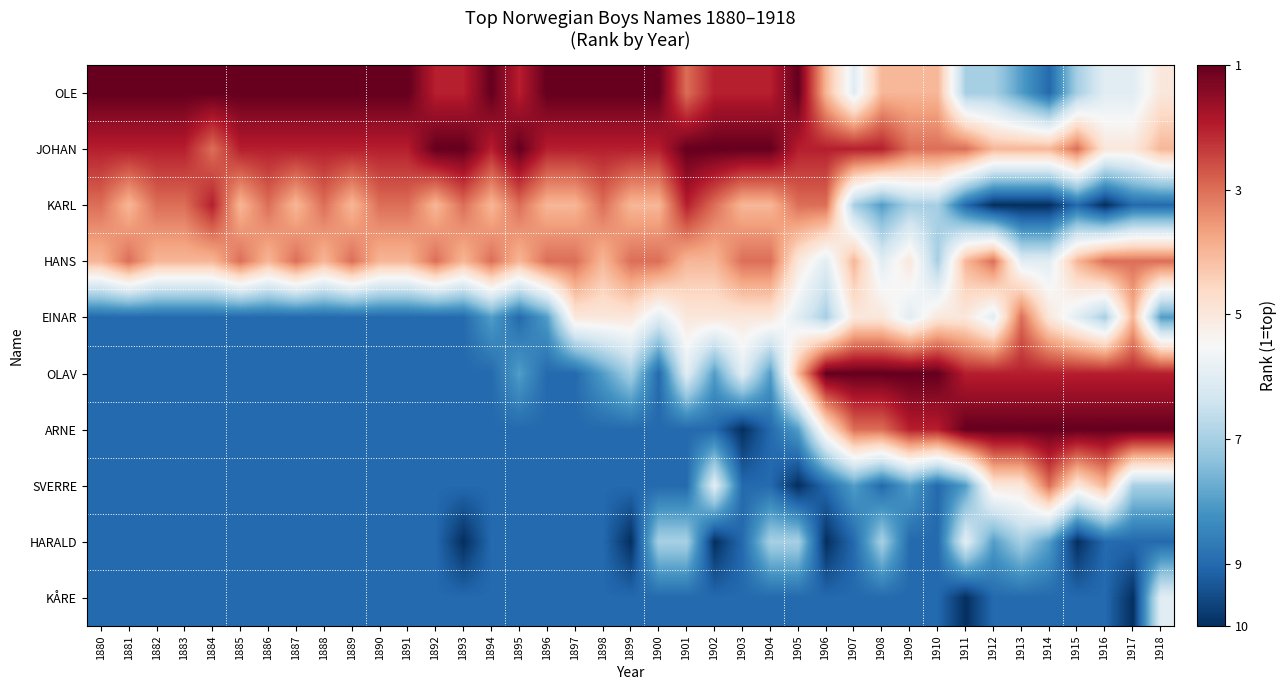

Which series has the largest range (max minus min)?

ARNE